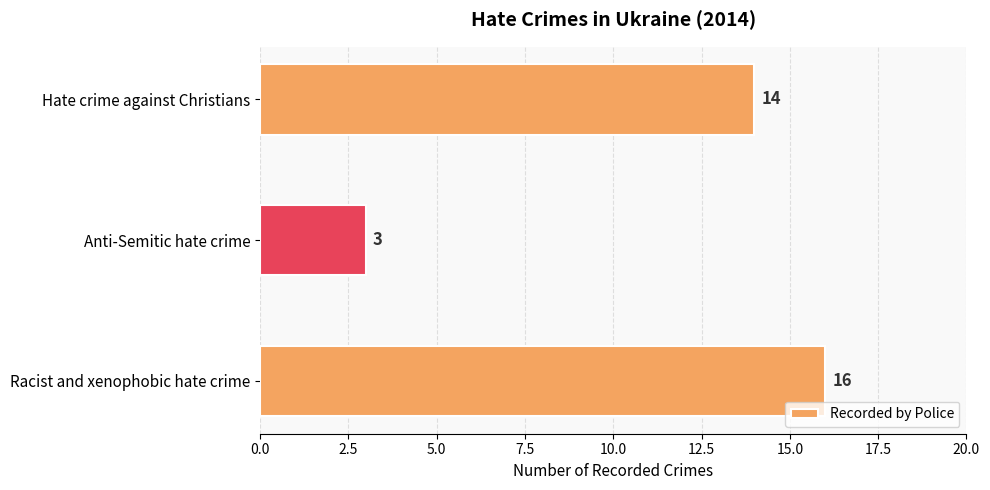

What is the average value?

11